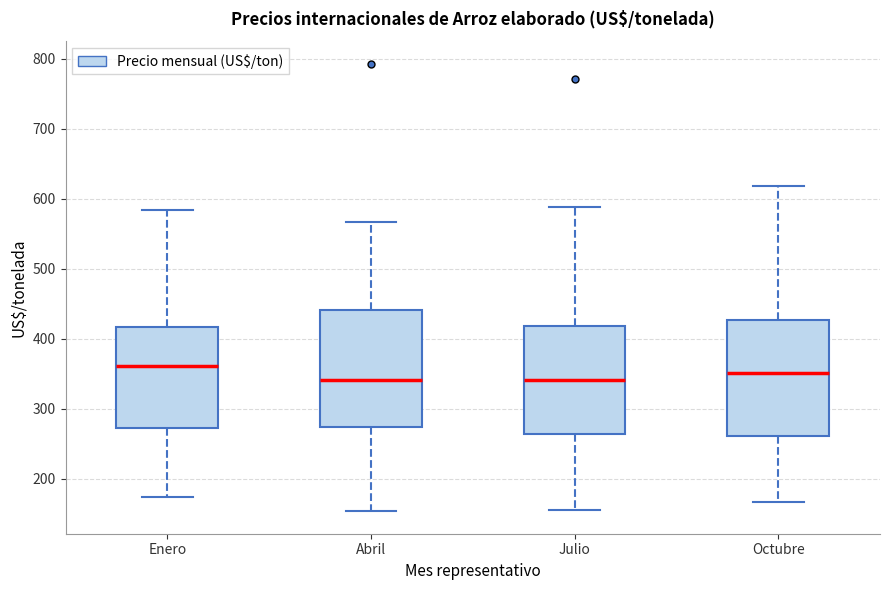

Reading left to right, read every box against the y-axis: the position of its median line, the range the box covers, and the ends of its whiskers. The values are not printed on the chart, so give them approximately, as read against the axis.

Enero: median 360, box 270 to 420, whiskers 170 to 580
Abril: median 340, box 270 to 440, whiskers 150 to 570
Julio: median 340, box 260 to 420, whiskers 160 to 590
Octubre: median 350, box 260 to 430, whiskers 170 to 620